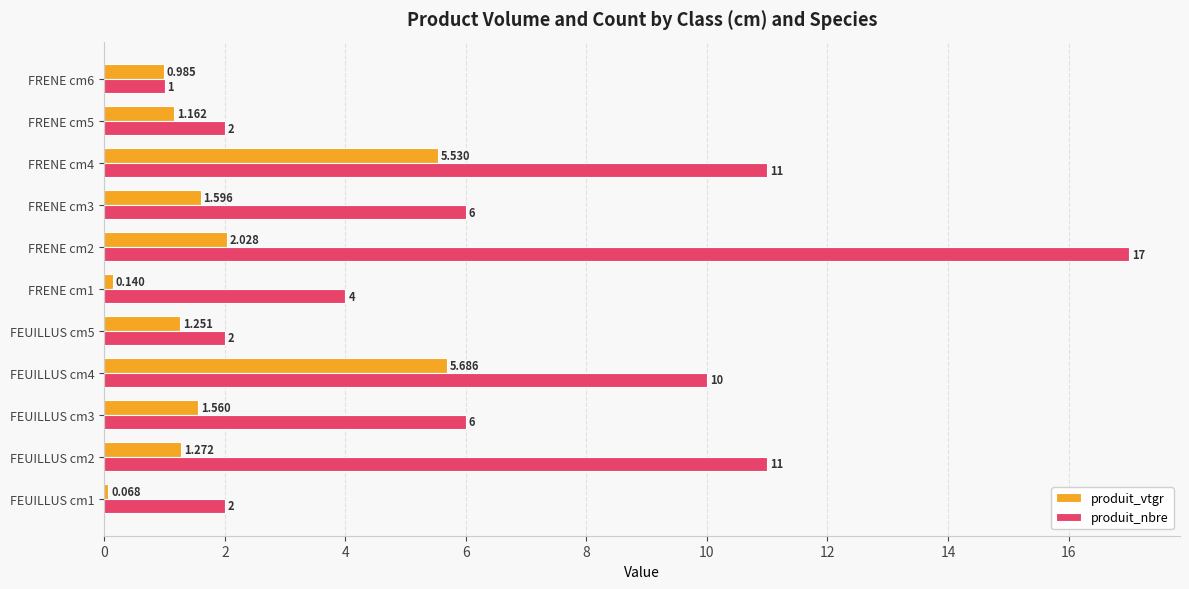

At which label is produit_vtgr closest to 2?

FRENE cm2